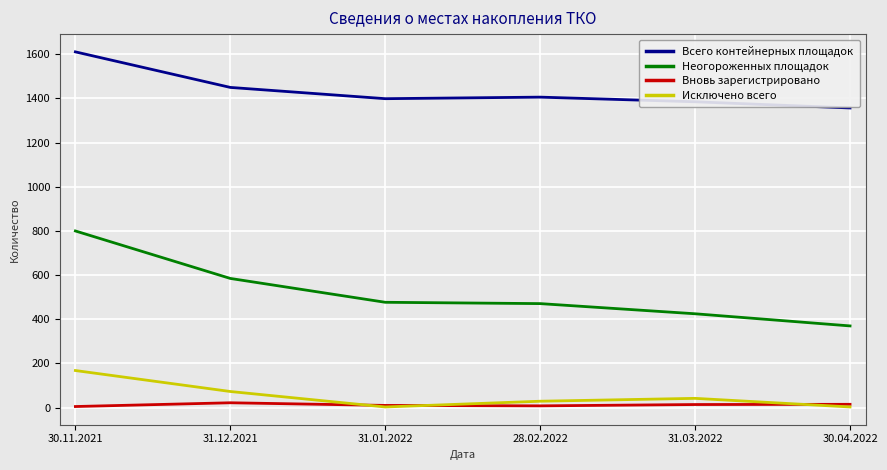

What is the sum of all Неогороженных площадок values?

3128